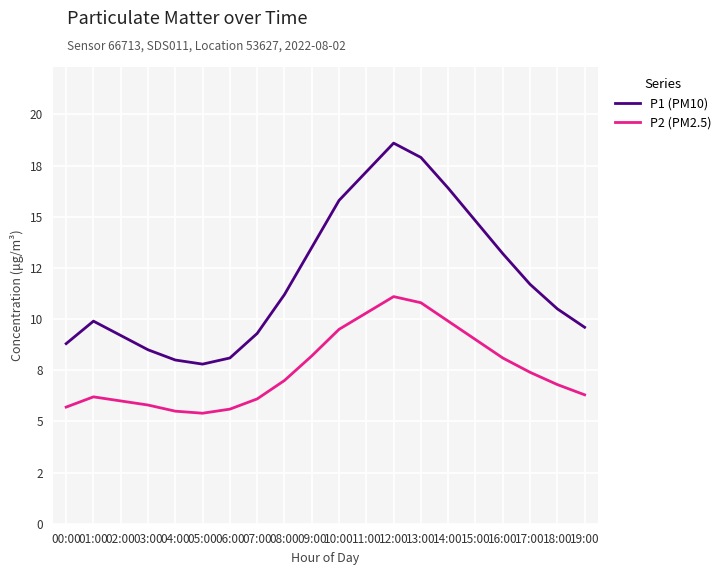

What are all the series names shown in the legend?

P1 (PM10), P2 (PM2.5)